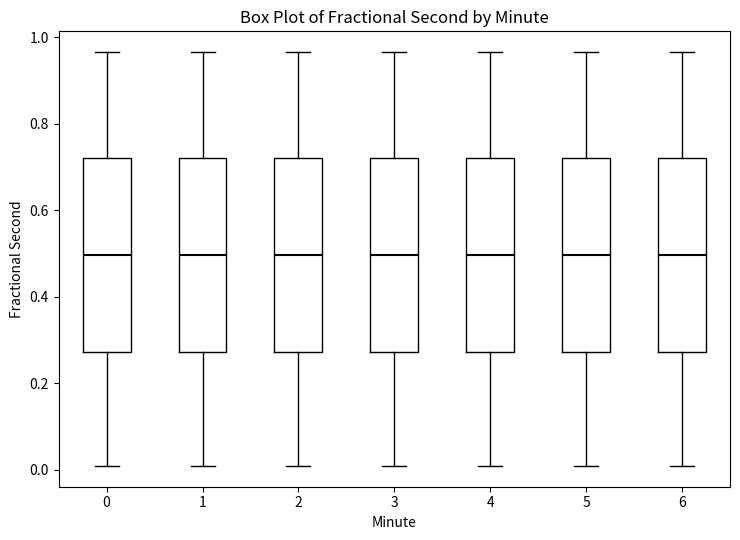

Reading left to right, read every box against the y-axis: the position of its median line, the range the box covers, and the ends of its whiskers. The values are not printed on the chart, so give them approximately, as read against the axis.

0: median 0.50, box 0.28 to 0.72, whiskers 0.00 to 0.96
1: median 0.50, box 0.28 to 0.72, whiskers 0.00 to 0.96
2: median 0.50, box 0.28 to 0.72, whiskers 0.00 to 0.96
3: median 0.50, box 0.28 to 0.72, whiskers 0.00 to 0.96
4: median 0.50, box 0.28 to 0.72, whiskers 0.00 to 0.96
5: median 0.50, box 0.28 to 0.72, whiskers 0.00 to 0.96
6: median 0.50, box 0.28 to 0.72, whiskers 0.00 to 0.96